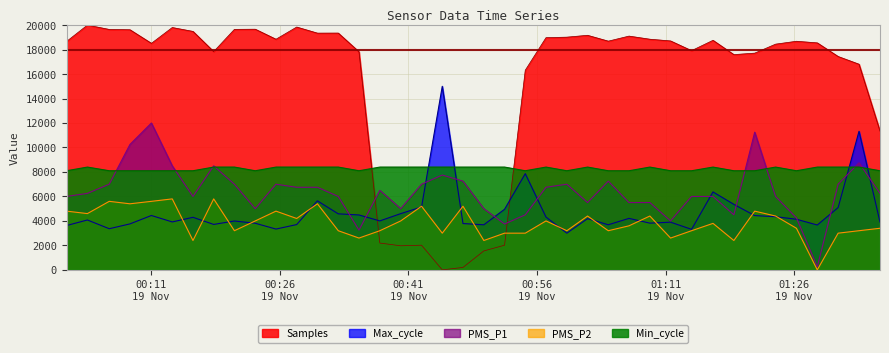

At which category does Max_cycle reach its first local peak?

2022/11/19 00:03:33